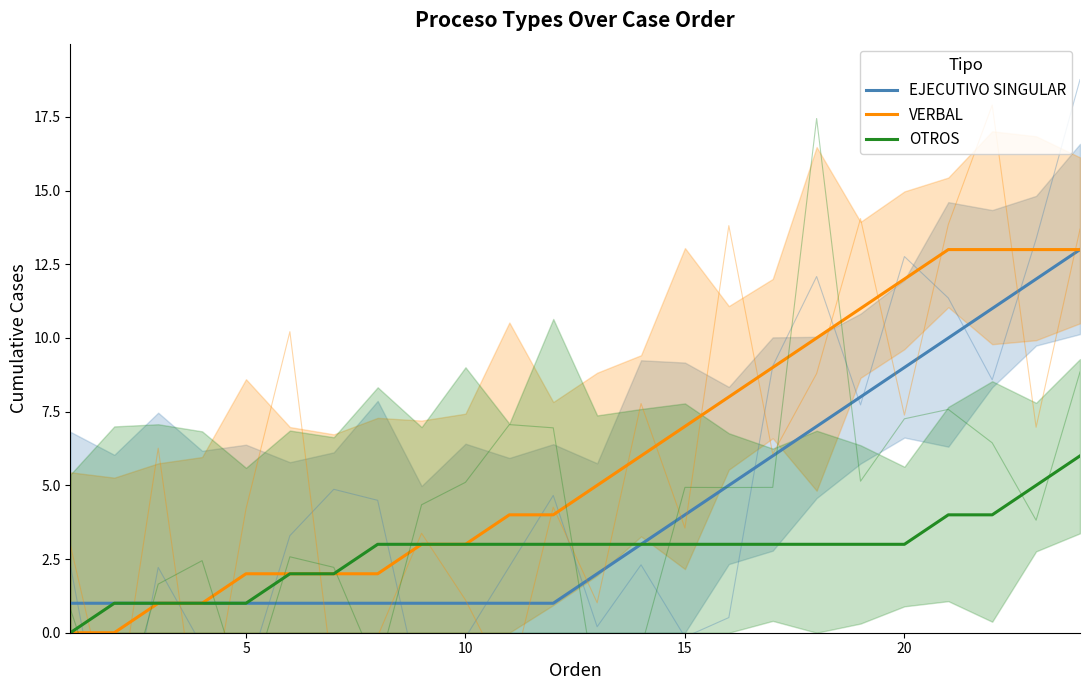

Rank the series at 20 from highest to lowest value.

VERBAL, EJECUTIVO SINGULAR, OTROS